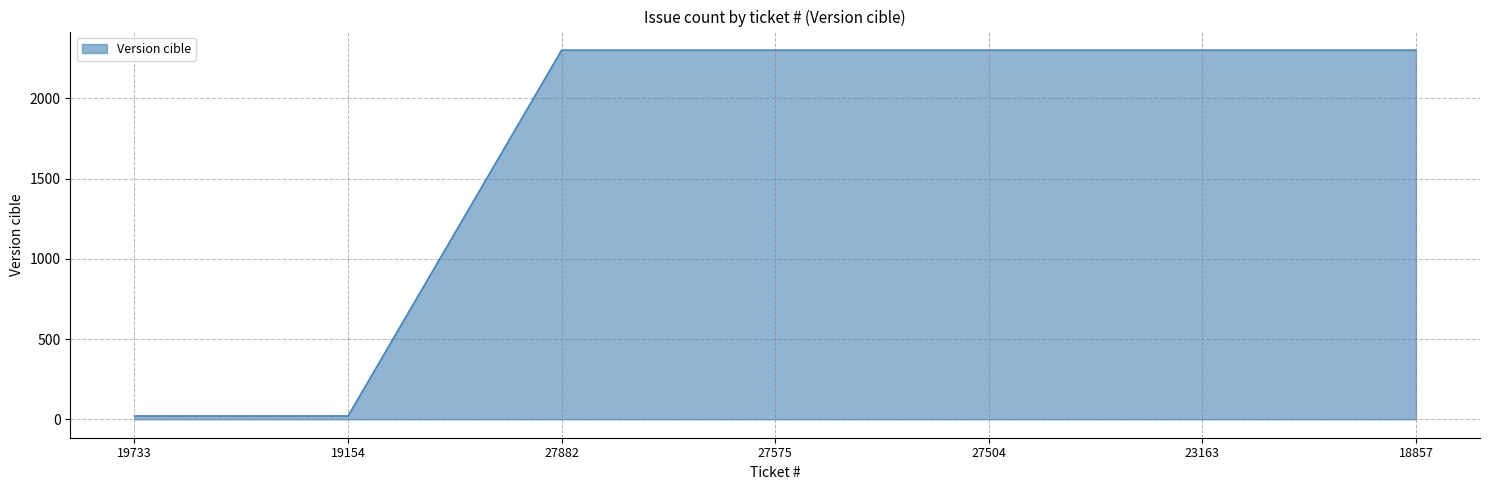

What is the maximum value shown in the chart?

2301.0